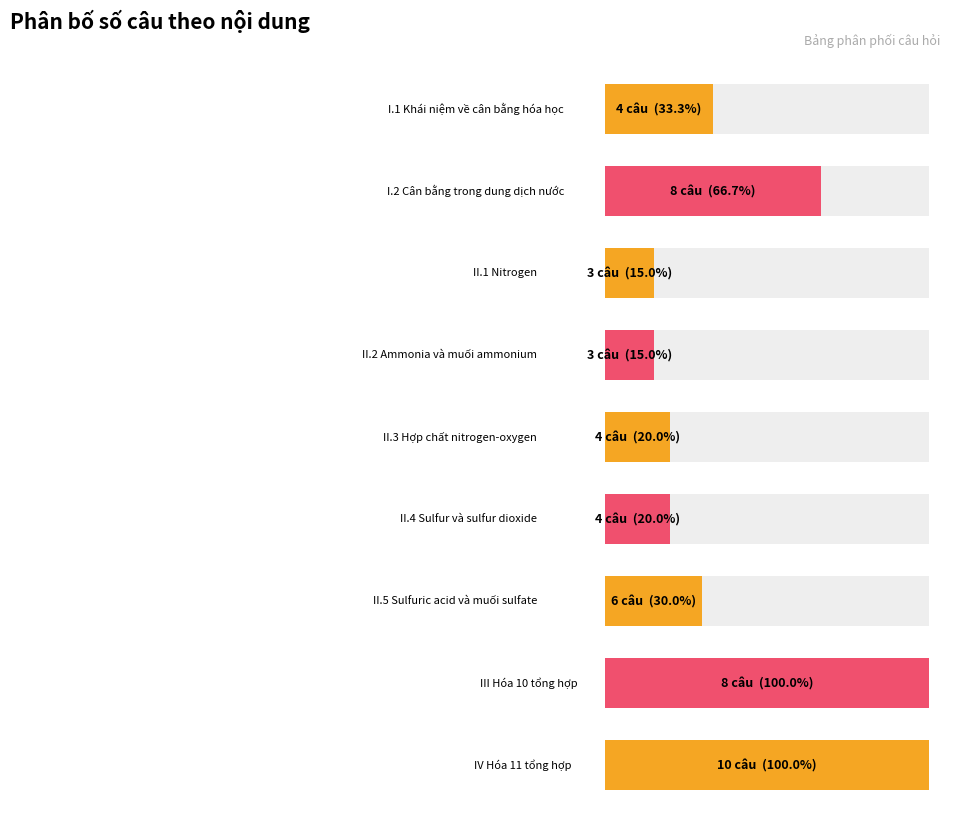

Is it true that the value at II.1 Nitrogen is 3?

True